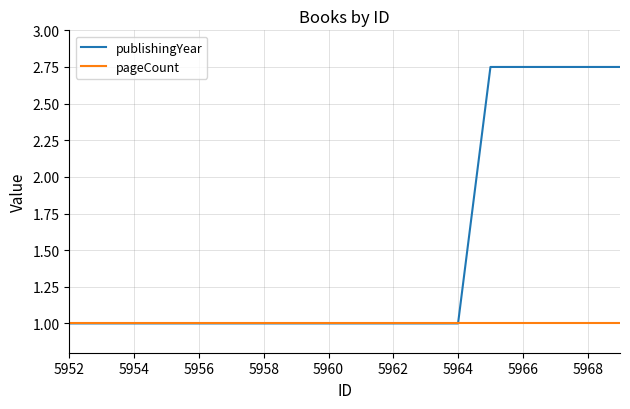

What is the lowest value of the pageCount series?

1.0